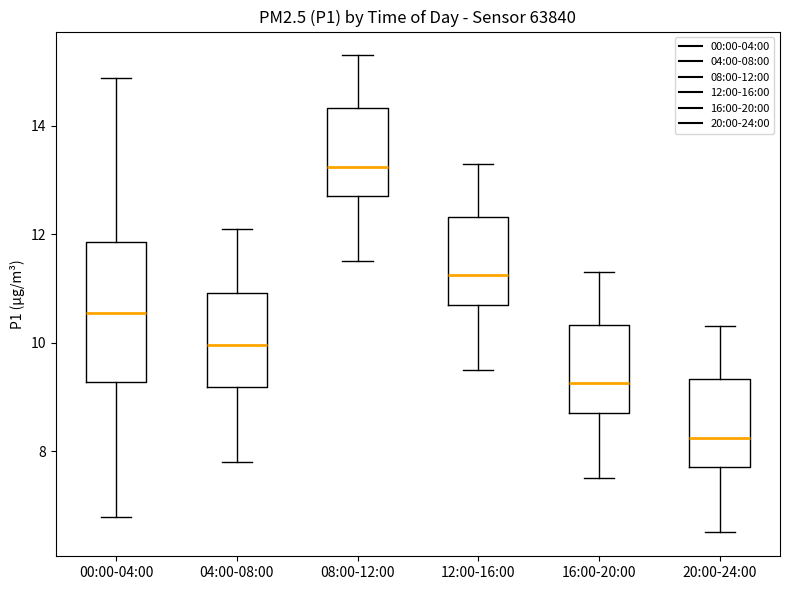

Comparing the boxes themselves (not the whiskers), which one is the tallest?

00:00-04:00